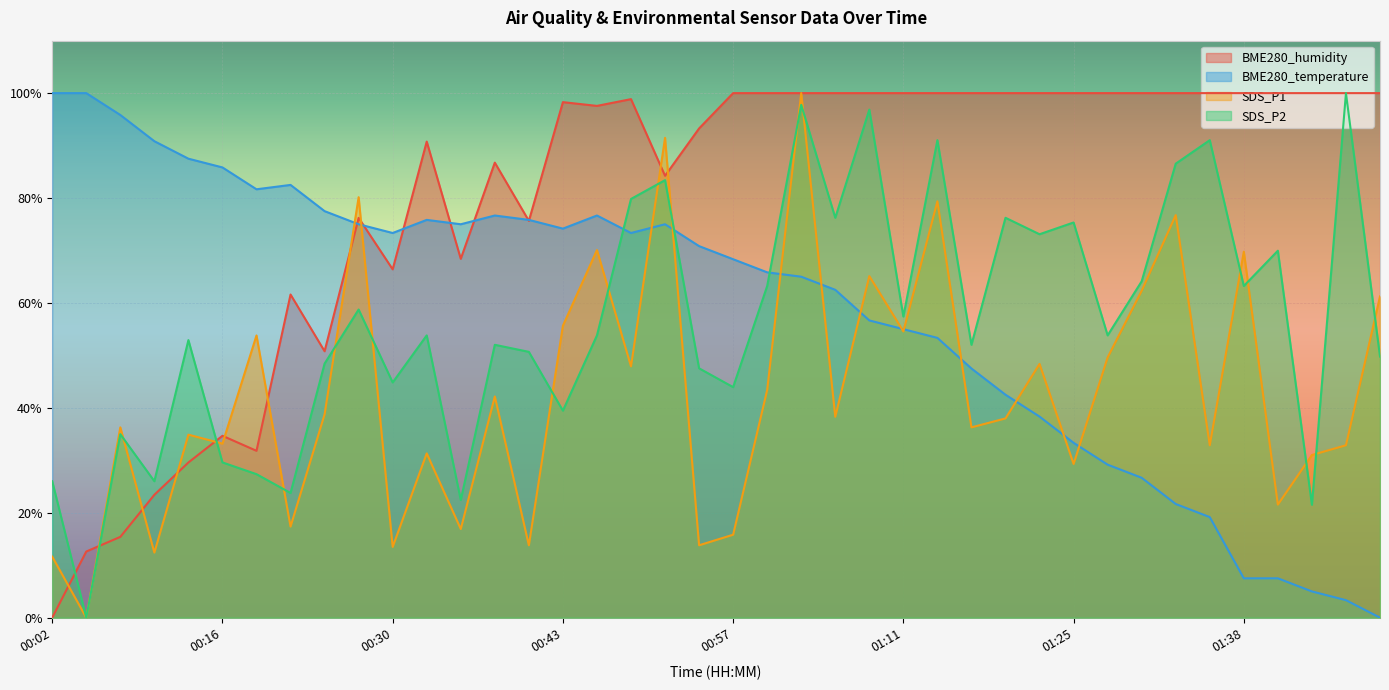

Reading right to left, what are all the values shown in this chart?

BME280_humidity: 01:49=100.0	01:47=100.0	01:44=100.0	01:41=100.0	01:38=100.0	01:36=100.0	01:33=100.0	01:30=100.0	01:27=100.0	01:25=100.0	01:22=100.0	01:19=100.0	01:16=100.0	01:13=100.0	01:11=100.0	01:08=100.0	01:05=100.0	01:02=100.0	01:00=100.0	00:57=100.0	00:54=93.3	00:51=84.2	00:49=98.9	00:46=97.6	00:43=98.3	00:41=75.6	00:38=86.7	00:35=68.4	00:32=90.8	00:30=66.4	00:27=76.2	00:24=50.8	00:21=61.6	00:19=31.8	00:16=34.7	00:13=29.6	00:10=23.4	00:08=15.4	00:05=12.6	00:02=0.0
BME280_temperature: 01:49=0.0	01:47=3.3	01:44=5.0	01:41=7.5	01:38=7.5	01:36=19.2	01:33=21.7	01:30=26.7	01:27=29.2	01:25=33.3	01:22=38.3	01:19=42.5	01:16=47.5	01:13=53.3	01:11=55.0	01:08=56.7	01:05=62.5	01:02=65.0	01:00=65.8	00:57=68.3	00:54=70.8	00:51=75.0	00:49=73.3	00:46=76.7	00:43=74.2	00:41=75.8	00:38=76.7	00:35=75.0	00:32=75.8	00:30=73.3	00:27=75.0	00:24=77.5	00:21=82.5	00:19=81.7	00:16=85.8	00:13=87.5	00:10=90.8	00:08=95.8	00:05=100.0	00:02=100.0
SDS_P1: 01:49=61.2	01:47=32.9	01:44=31.0	01:41=21.6	01:38=69.8	01:36=32.9	01:33=76.7	01:30=62.3	01:27=49.6	01:25=29.3	01:22=48.4	01:19=38.0	01:16=36.3	01:13=79.4	01:11=54.6	01:08=65.1	01:05=38.3	01:02=100.0	01:00=43.4	00:57=15.8	00:54=13.8	00:51=91.5	00:49=47.9	00:46=70.1	00:43=55.7	00:41=13.8	00:38=42.2	00:35=16.9	00:32=31.3	00:30=13.5	00:27=80.2	00:24=38.8	00:21=17.4	00:19=53.8	00:16=33.2	00:13=34.9	00:10=12.4	00:08=36.3	00:05=0.0	00:02=11.6
SDS_P2: 01:49=49.8	01:47=100.0	01:44=21.5	01:41=70.0	01:38=63.2	01:36=91.0	01:33=86.5	01:30=64.1	01:27=53.8	01:25=75.3	01:22=73.1	01:19=76.2	01:16=52.0	01:13=91.0	01:11=57.4	01:08=96.9	01:05=76.2	01:02=97.8	01:00=63.2	00:57=43.9	00:54=47.5	00:51=83.4	00:49=79.8	00:46=53.8	00:43=39.5	00:41=50.7	00:38=52.0	00:35=22.4	00:32=53.8	00:30=44.8	00:27=58.7	00:24=48.4	00:21=23.8	00:19=27.4	00:16=29.6	00:13=52.9	00:10=26.0	00:08=35.0	00:05=0.0	00:02=26.0